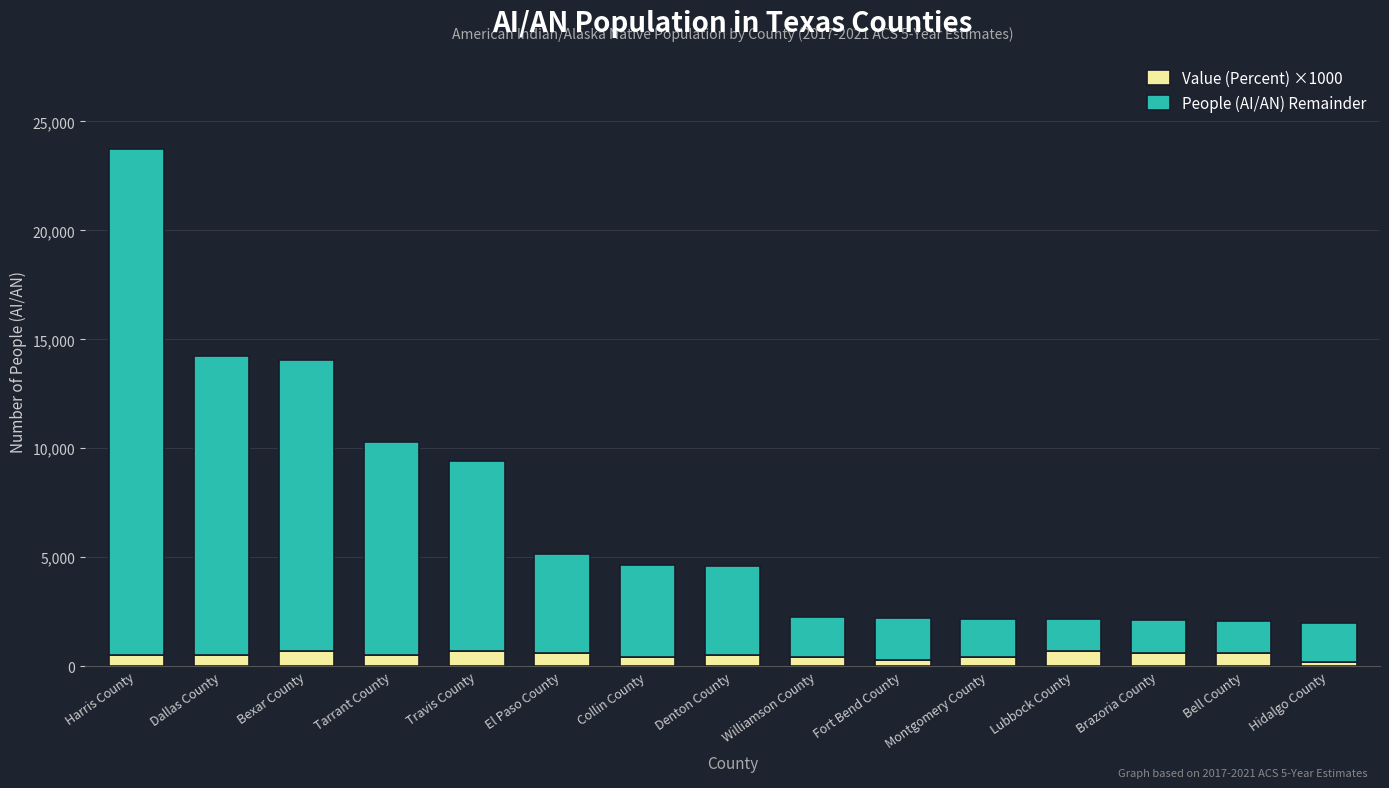

What is the total value across all series at Dallas County?

14247